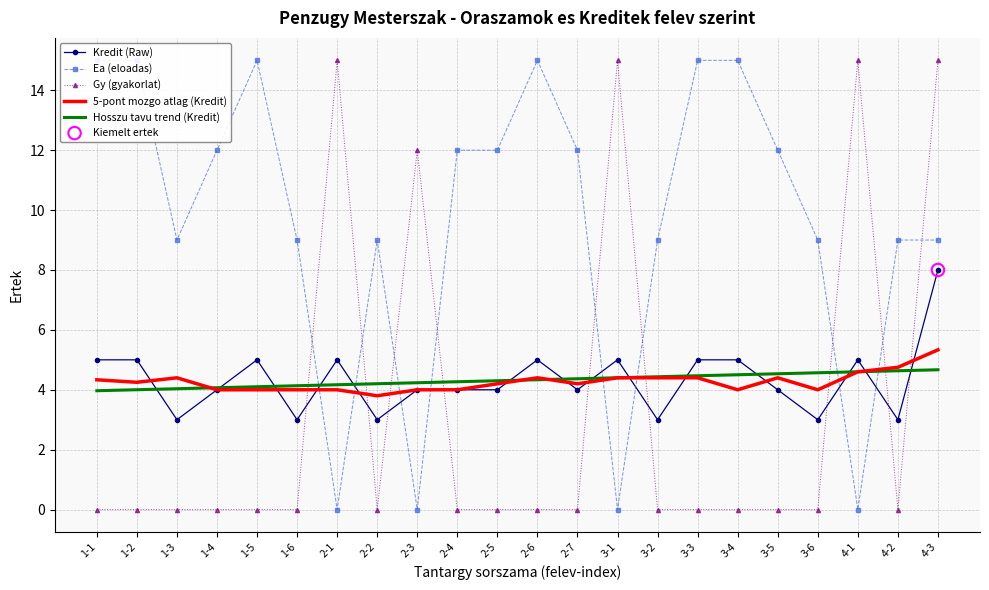

Which series has the largest total across all categories?

Ea (eloadas)